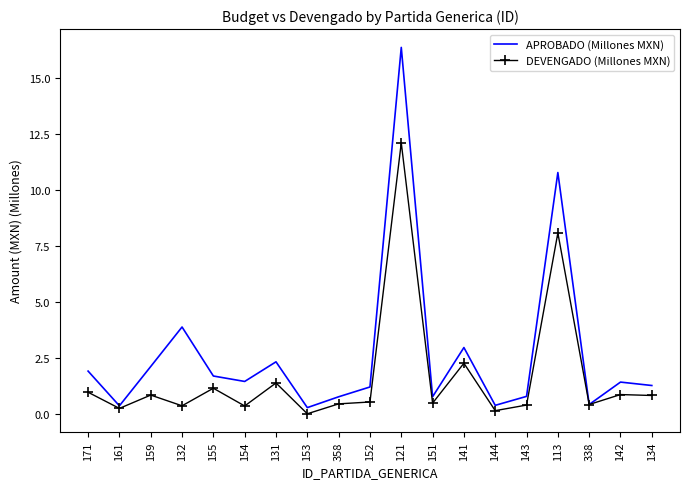

List the series in order of their overall mean, lowest first.

DEVENGADO (Millones MXN), APROBADO (Millones MXN)